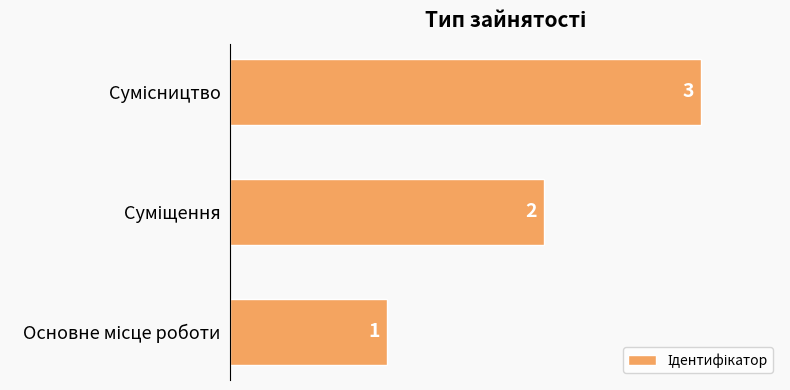

What is the sum of all values?

6